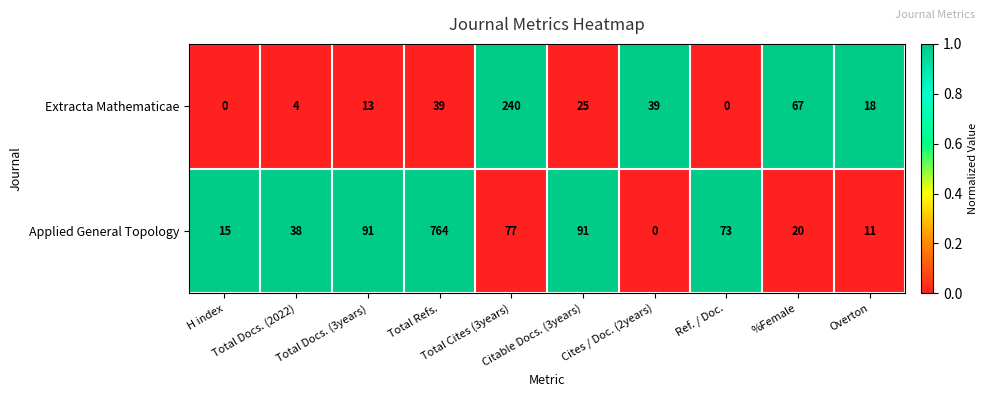

What is the maximum value shown in the chart?

764